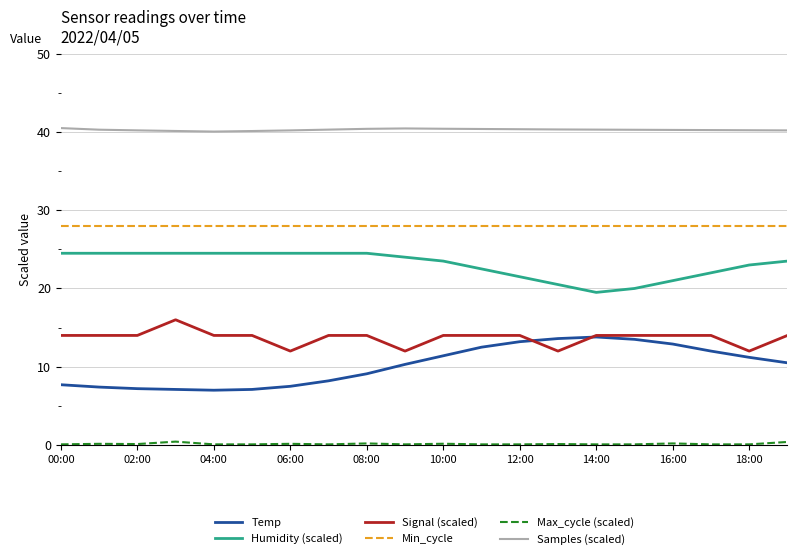

What is the lowest value of the Min_cycle series?

28.0